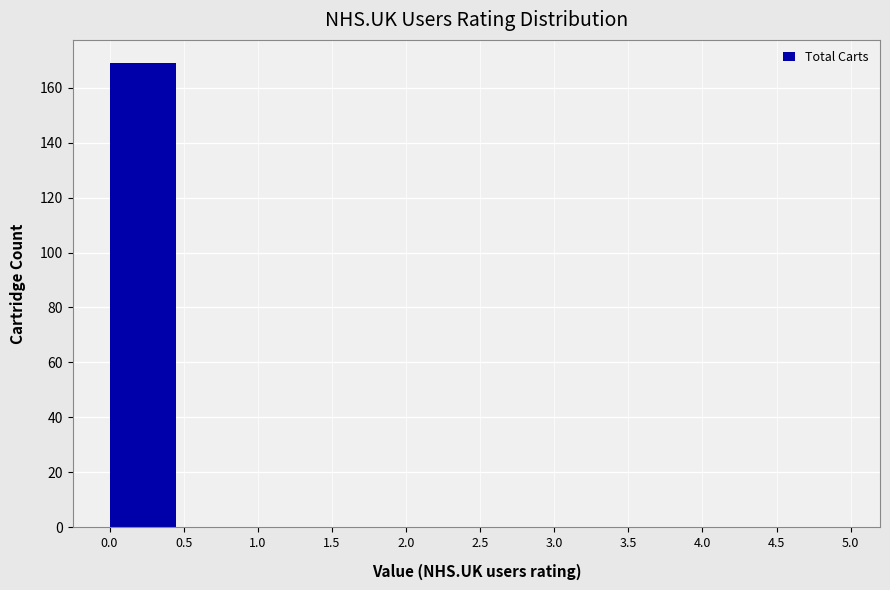

Reading left to right, list every bar in this chart as the range it spans on the x-axis followed by its height. The values are not printed on the chart, so give them approximately, as read against the axis.

0.0 to 0.5: 170
0.5 to 1.0: 0
1.0 to 1.5: 0
1.5 to 2.0: 0
2.0 to 2.5: 0
2.5 to 3.0: 0
3.0 to 3.5: 0
3.5 to 4.0: 0
4.0 to 4.5: 0
4.5 to 5.0: 0